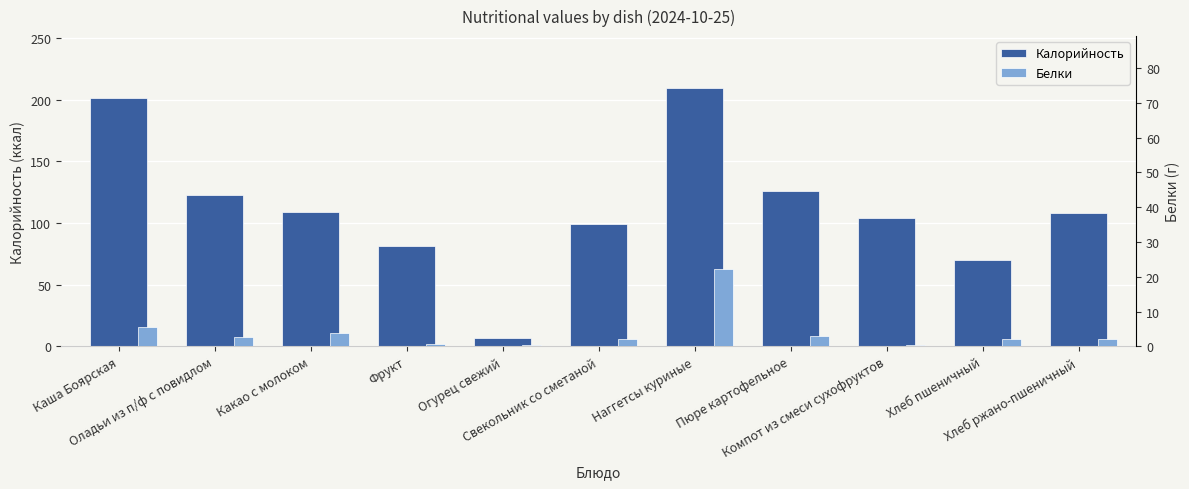

What is the average value of the Калорийность series?

112.6